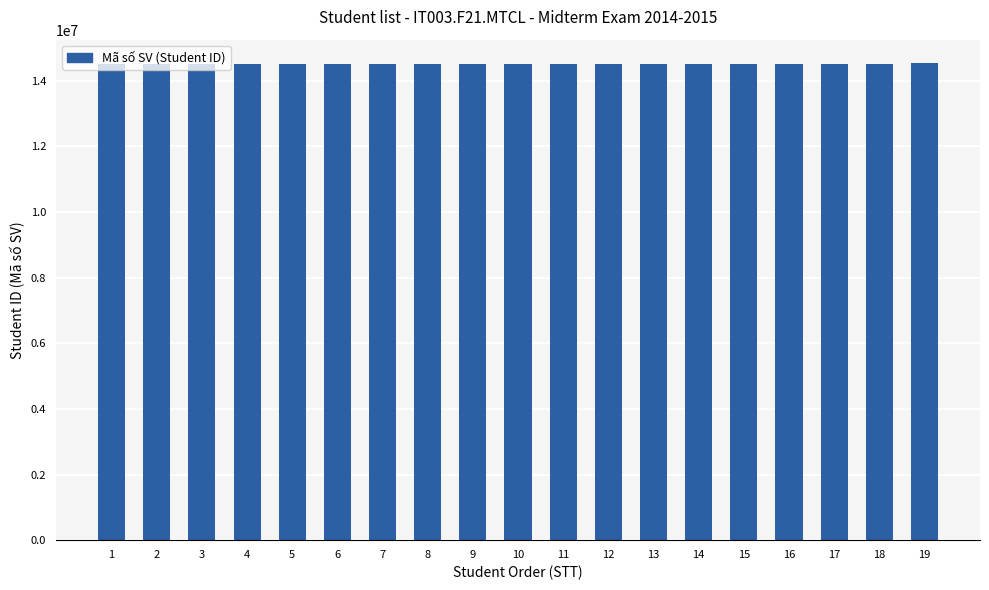

What is the difference between the second highest and second lowest values?

362